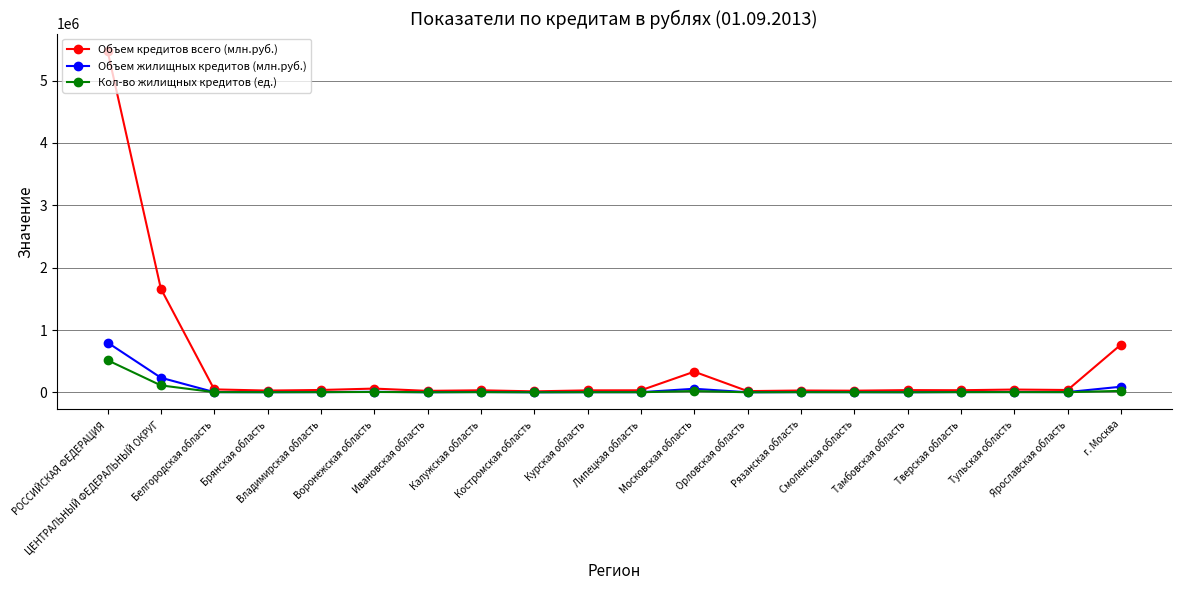

List the series in order of their peak value, highest first.

Объем кредитов всего (млн.руб.), Объем жилищных кредитов (млн.руб.), Кол-во жилищных кредитов (ед.)